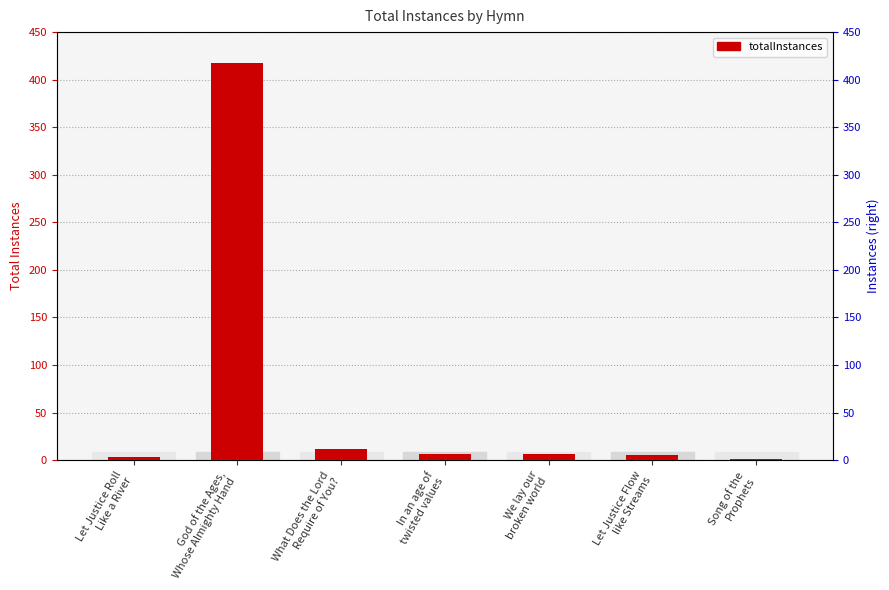

What is the label of the 3rd bar from the right?

We lay our
broken world